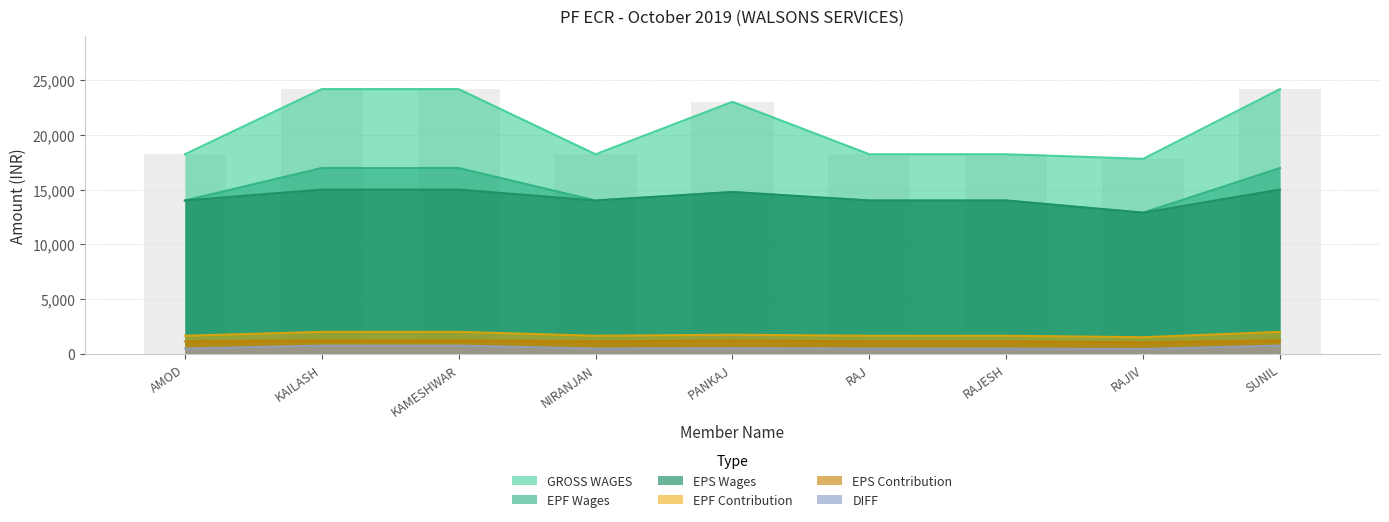

Is the value of EPF Wages at NIRANJAN greater than the value of EPS Contribution at RAJESH?

Yes